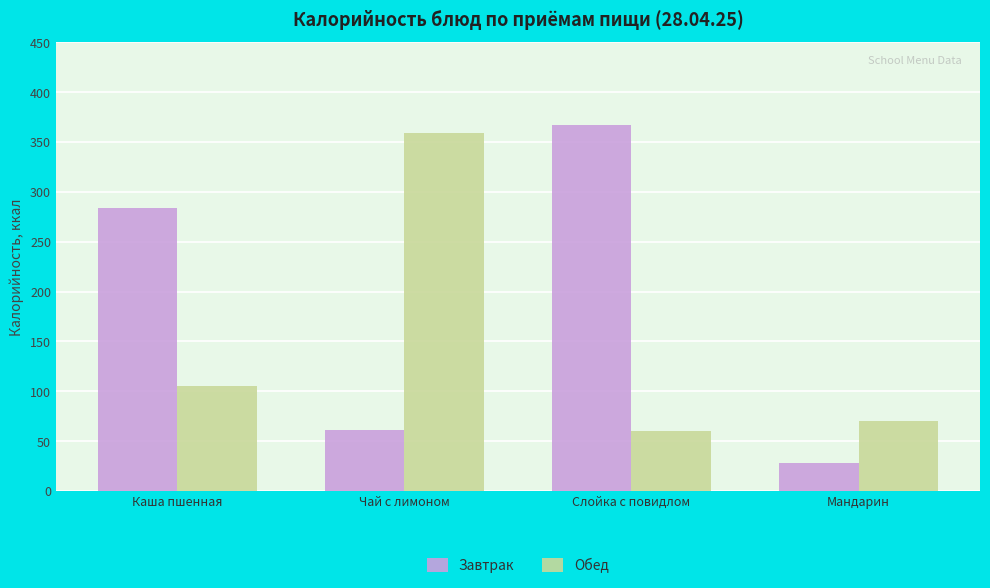

List the series in order of their overall mean, highest first.

Завтрак, Обед